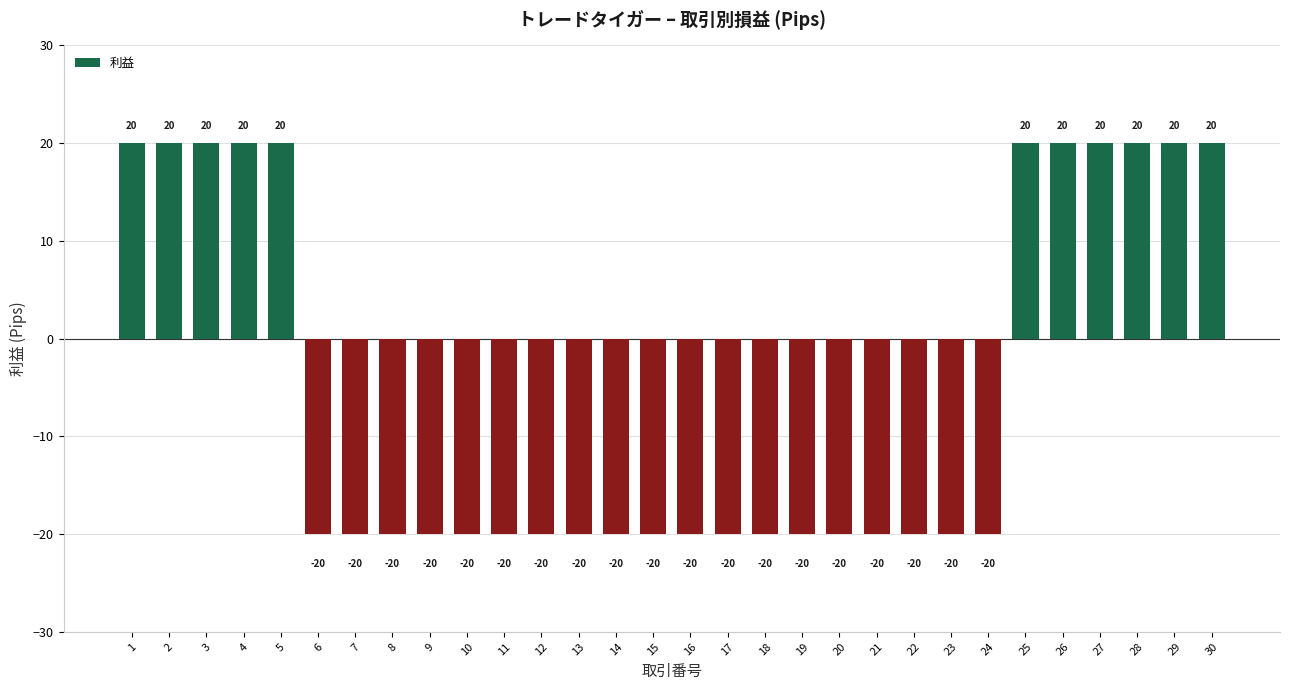

How many data points are above -20?

11